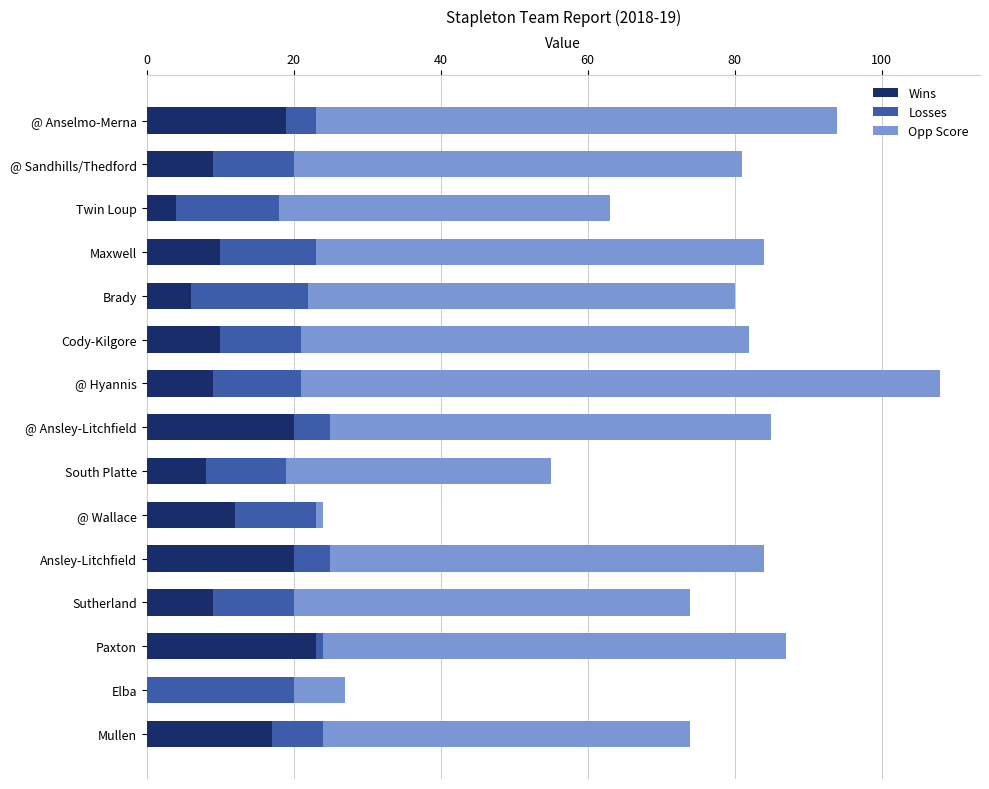

What is the total value across all series at @ Hyannis?

108